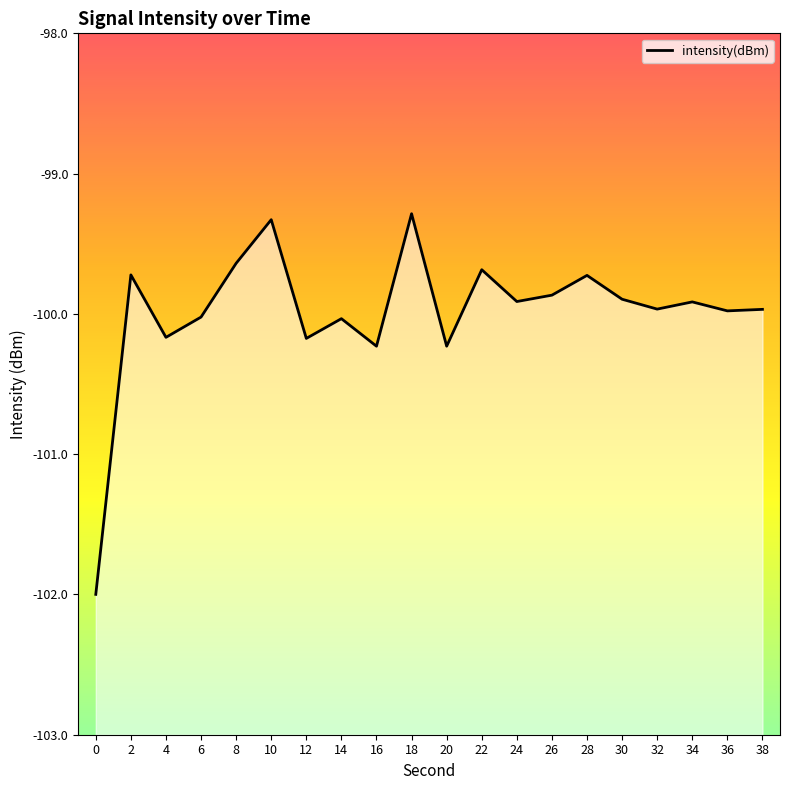

What is the sum of the values at 12 and 16?

-200.4